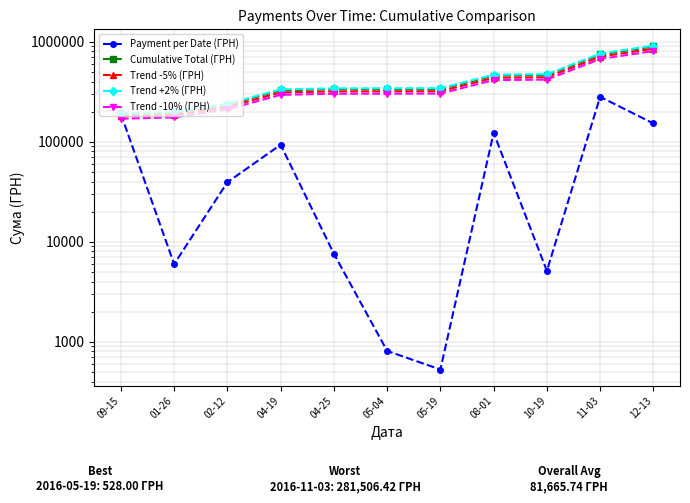

Which series changed the most between 04-19 and 10-19?

Trend +2% (ГРН)